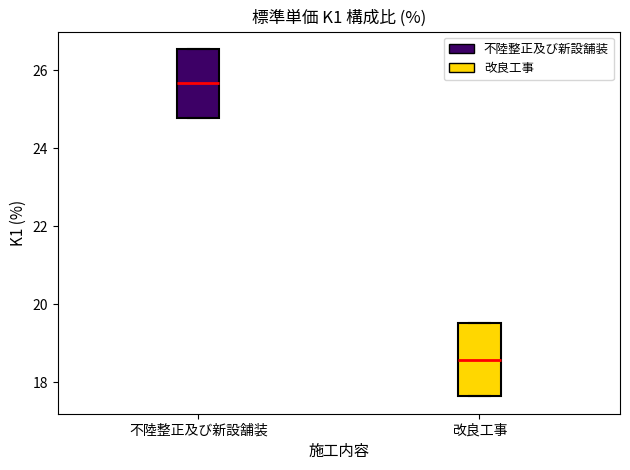

Which box has the highest median line?

不陸整正及び新設舗装